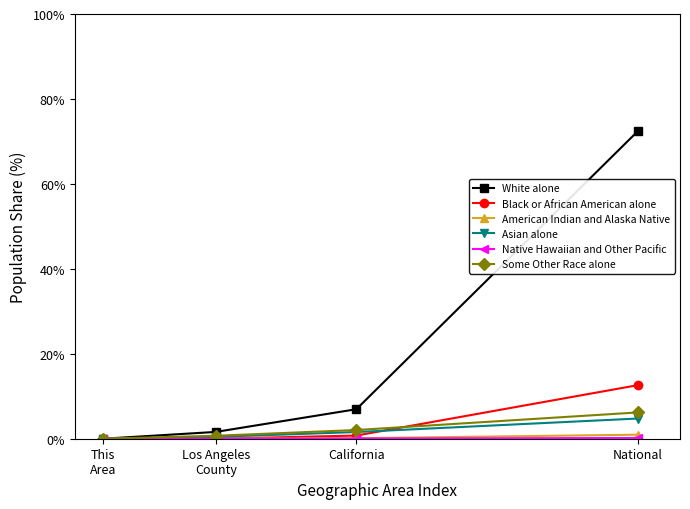

True or false: White alone has a value of 110.6 at National.

False